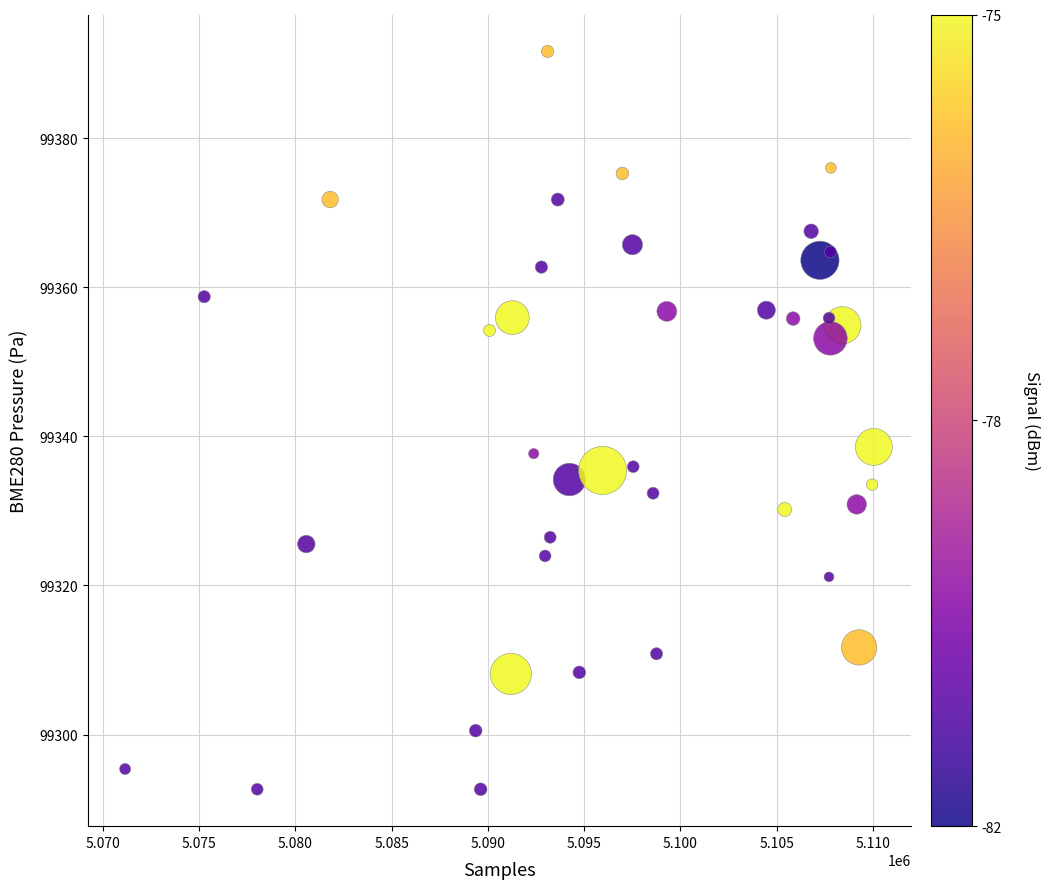

What is the range of Y values (max minus min)?

99.0